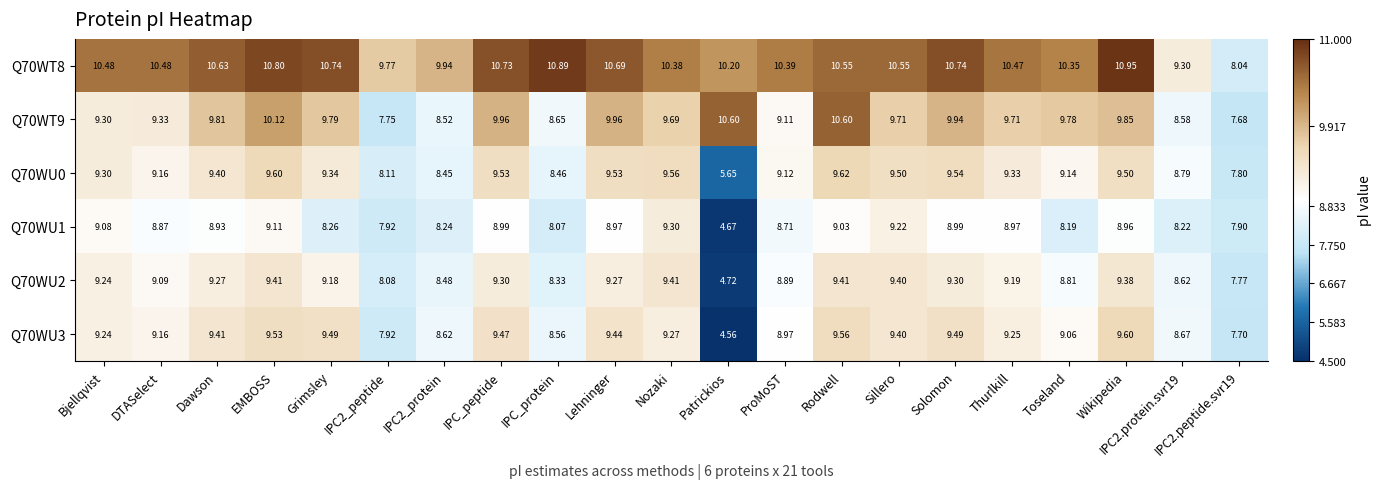

Where does the Q70WU1 series first go above 8?

Bjellqvist